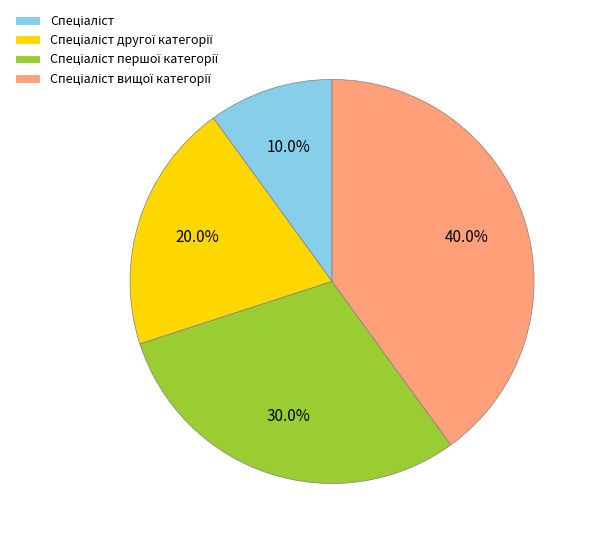

Is there a majority slice in this chart?

No